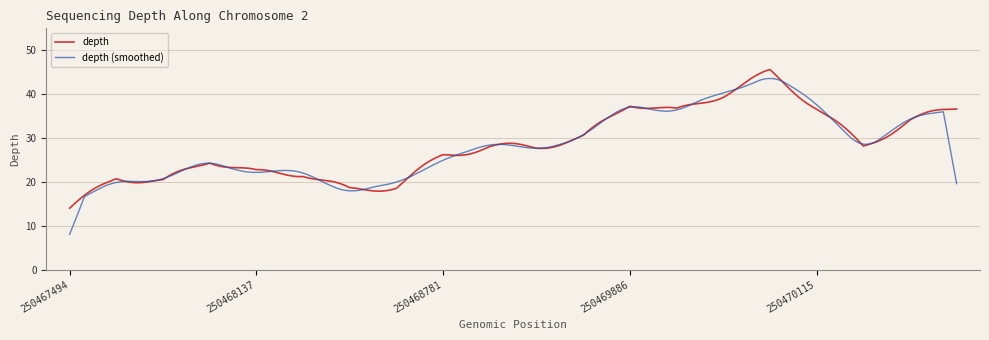

Which series has the widest spread of values?

depth (smoothed)